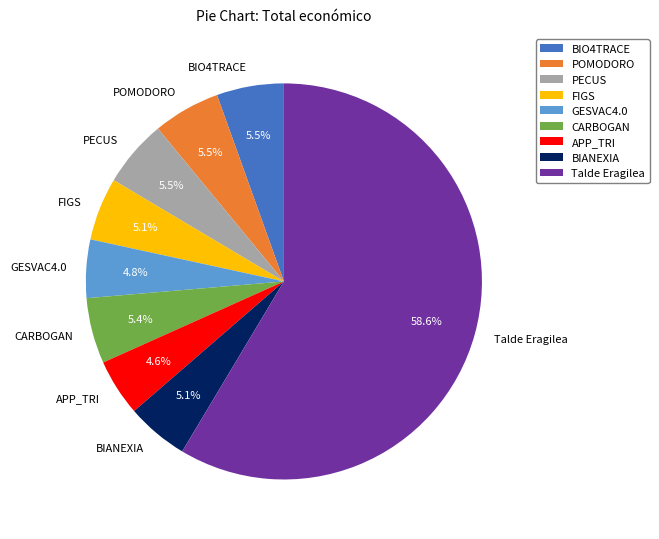

Combined, what portion of the pie is PECUS and BIO4TRACE?

11.0%